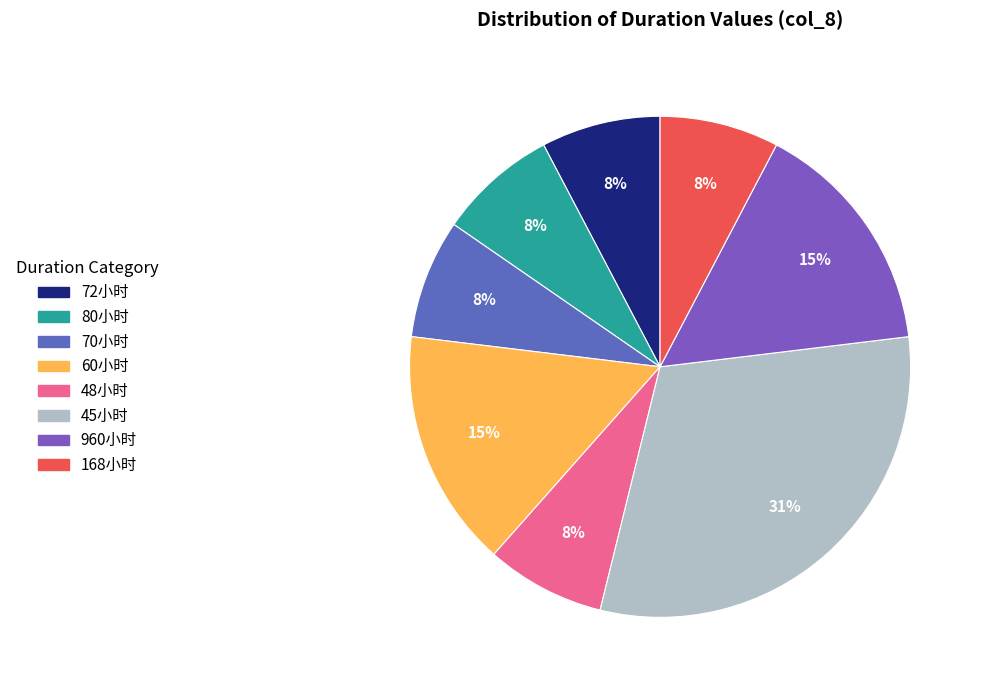

Is there any slice that represents more than half of the pie?

No